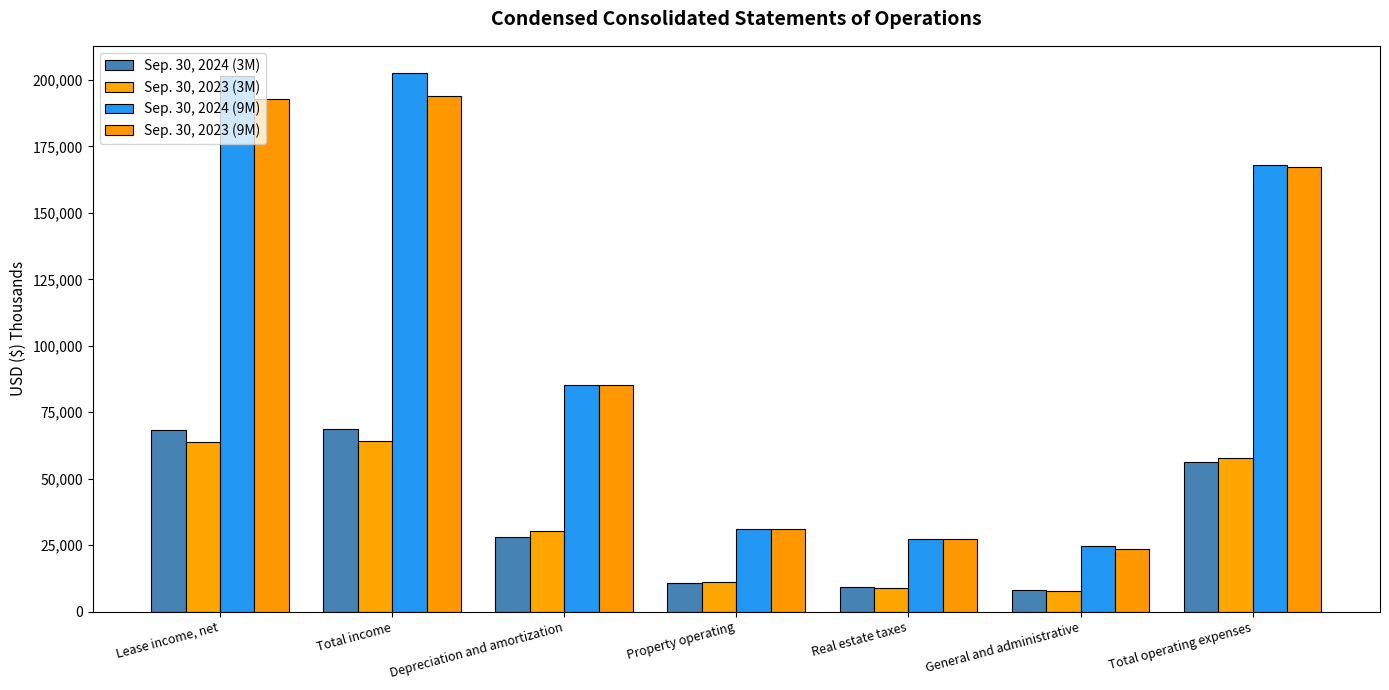

Which series changed the most between Total income and Property operating?

Sep. 30, 2024 (9M)